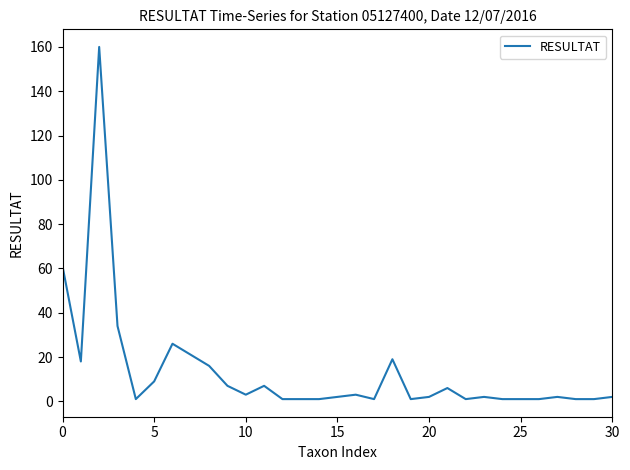

What is the greatest value displayed?

160